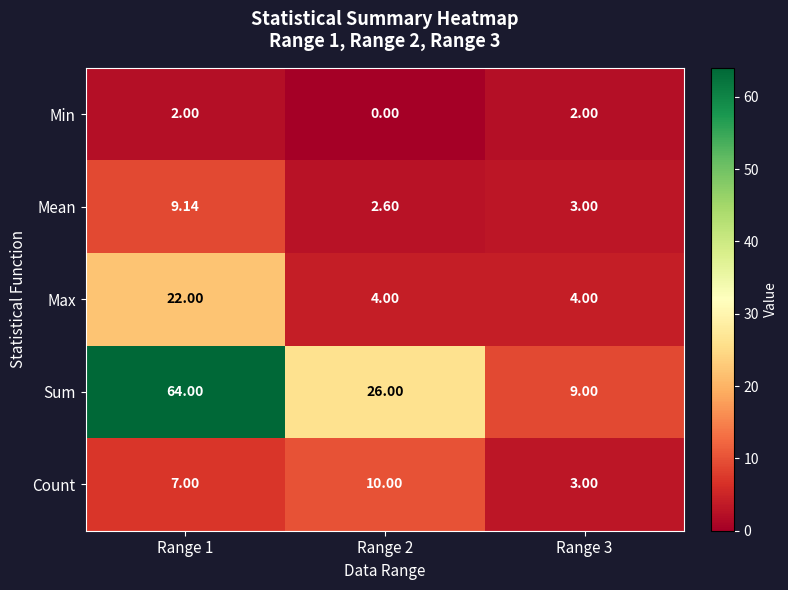

Which series changed the most between Range 1 and Range 3?

Sum